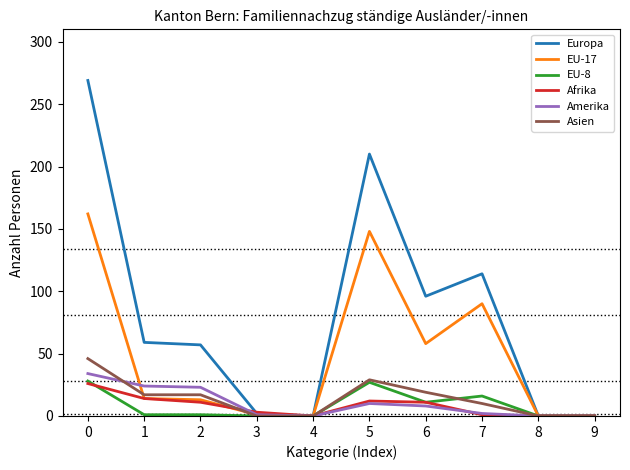

The EU-8 series shows 16 at 7. True or false?

True